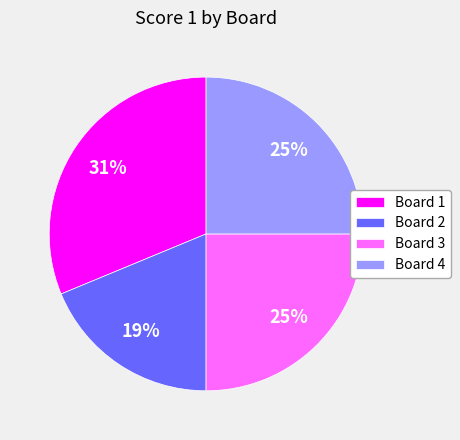

How many slices are in this pie chart?

4